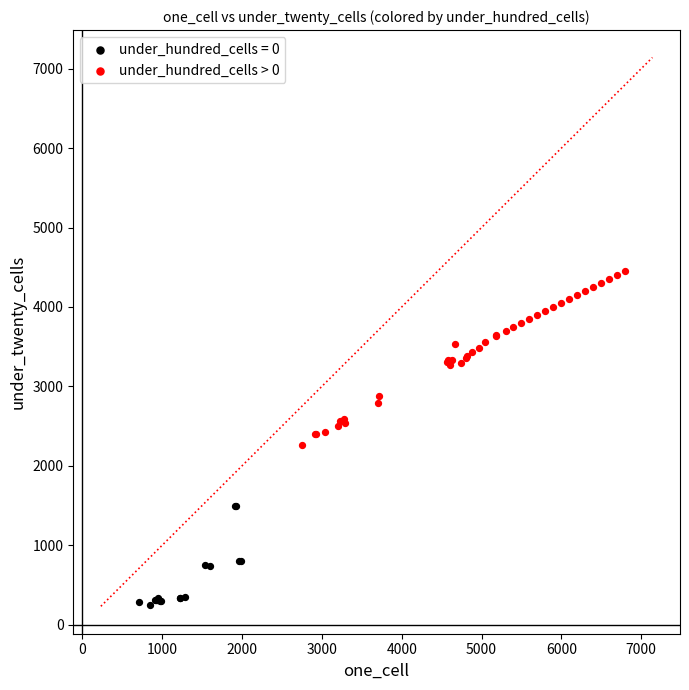

Which series has the largest Y range (max minus min)?

under_hundred_cells > 0